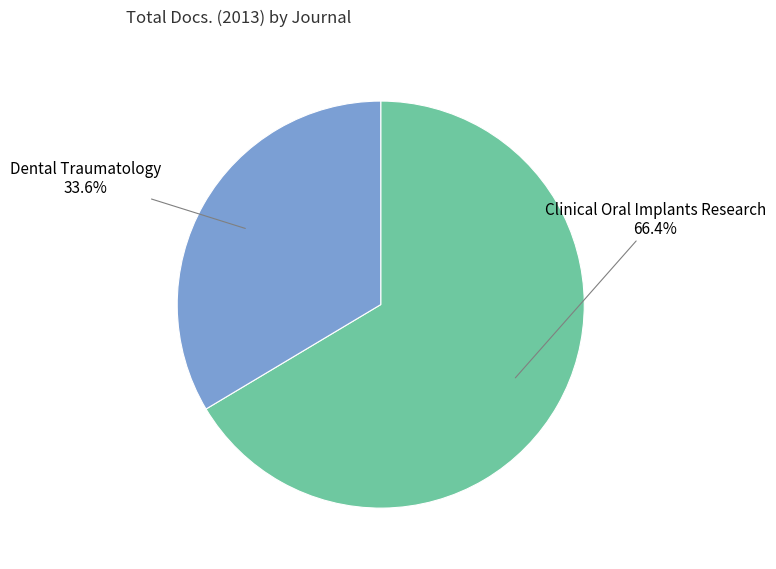

Is there a majority slice in this chart?

Yes